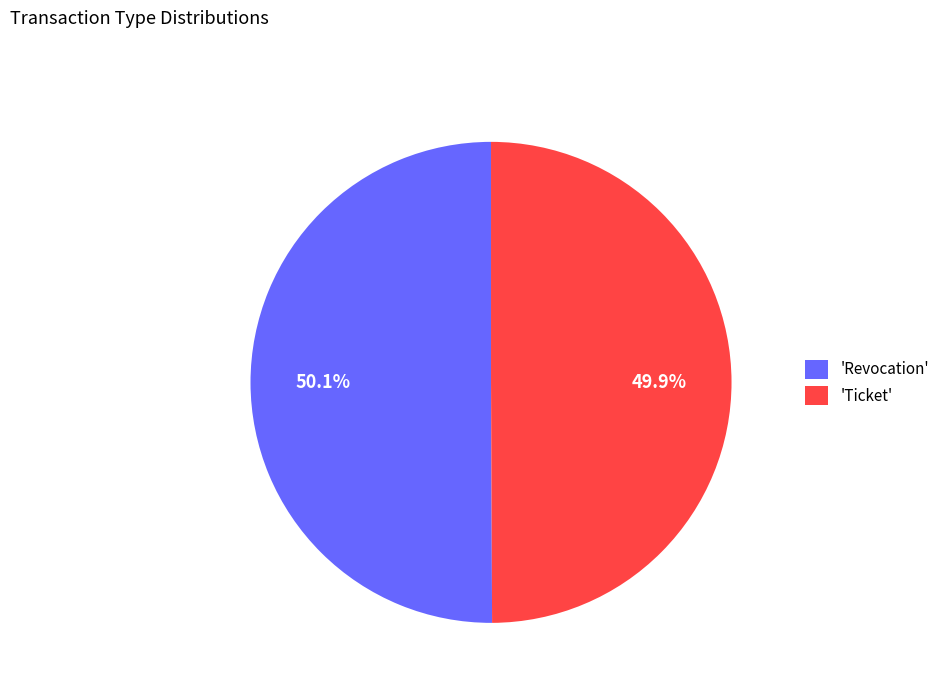

What is the ratio of the value at 'Ticket' to the value at 'Revocation'?

1.0